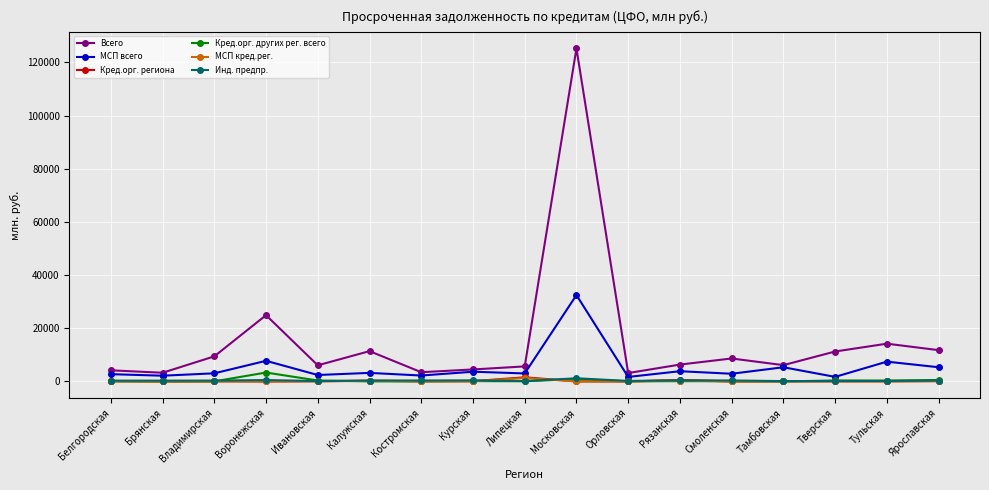

Is the value of Кред.орг. региона at Липецкая greater than the value of Кред.орг. других рег. всего at Липецкая?

Yes